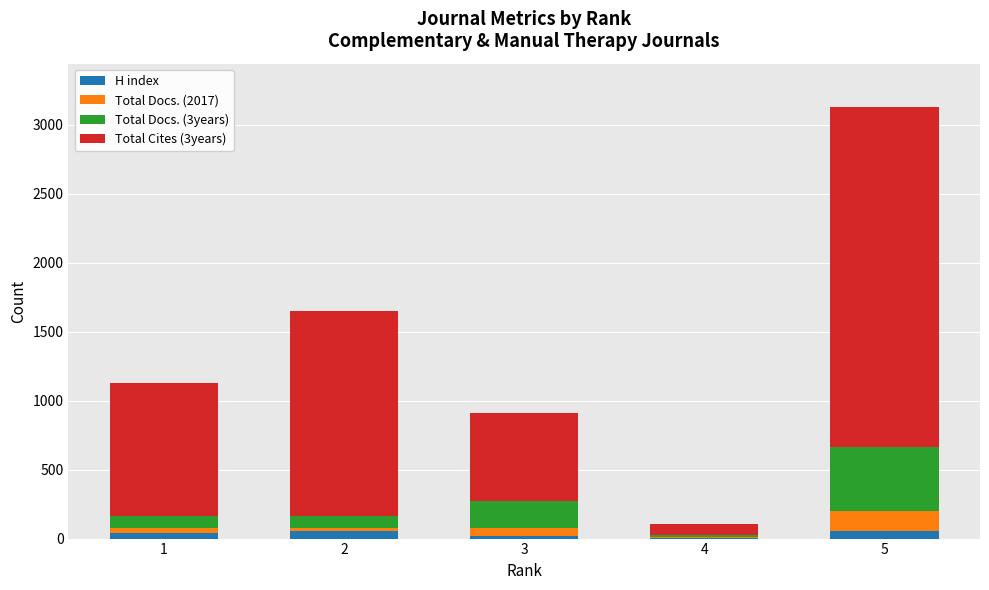

What is the sum of the Total Cites (3years) values at 4 and 5?

2542